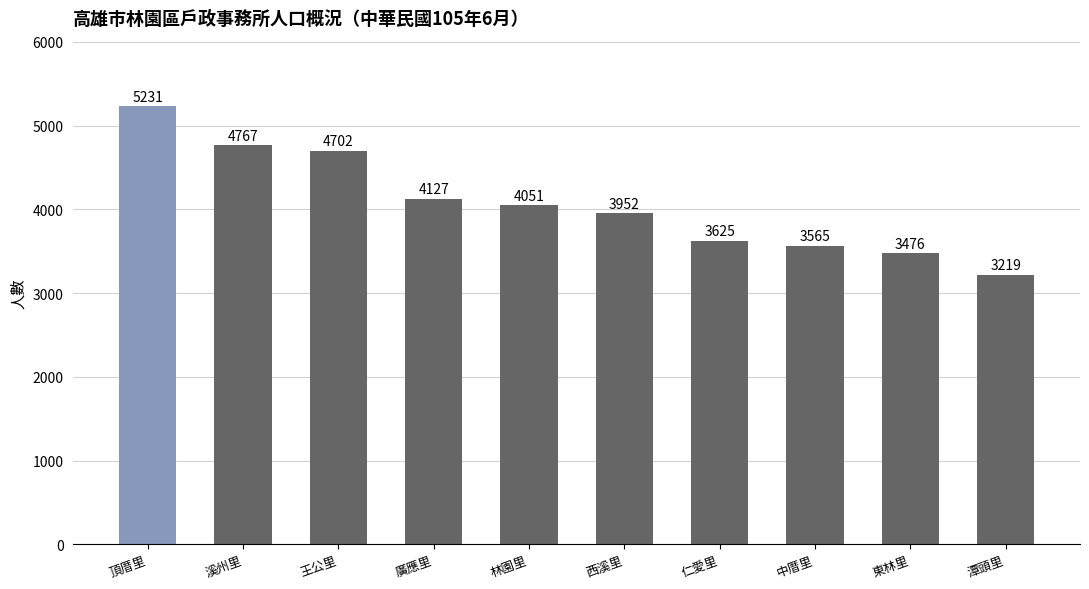

Where is the data nearest to the value 4225?

廣應里